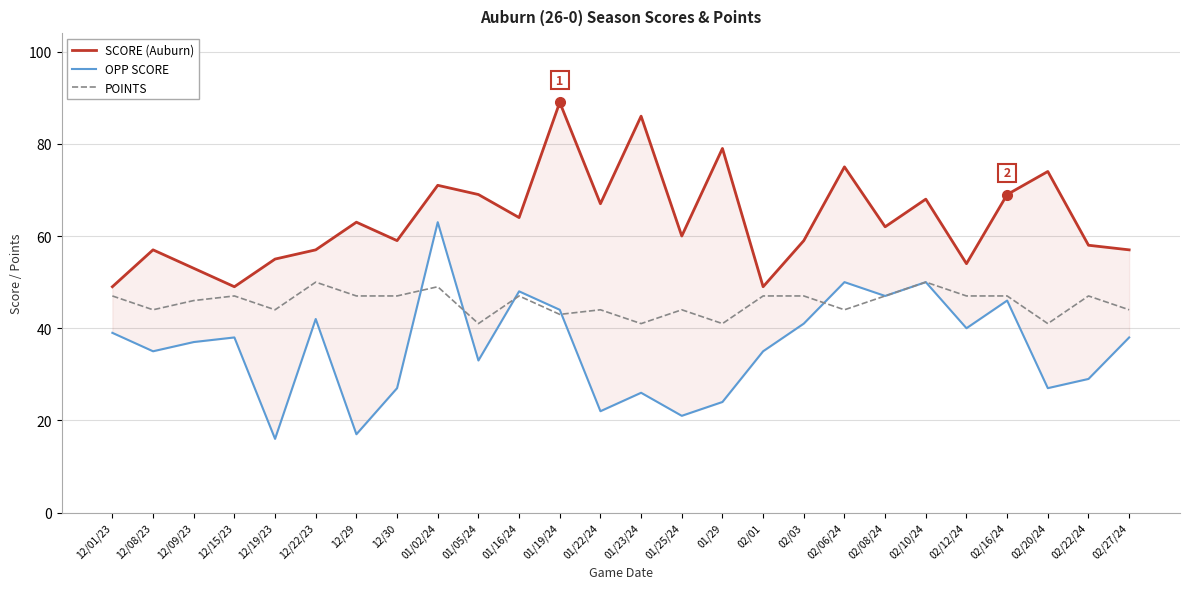

What is the difference between the highest and lowest values at 12/30?

32